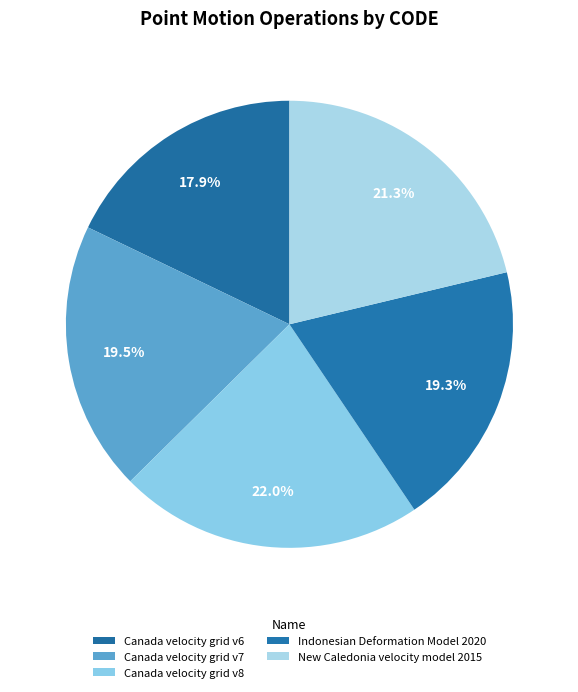

What percentage is the New Caledonia velocity model 2015 slice, to the nearest percent?

21%